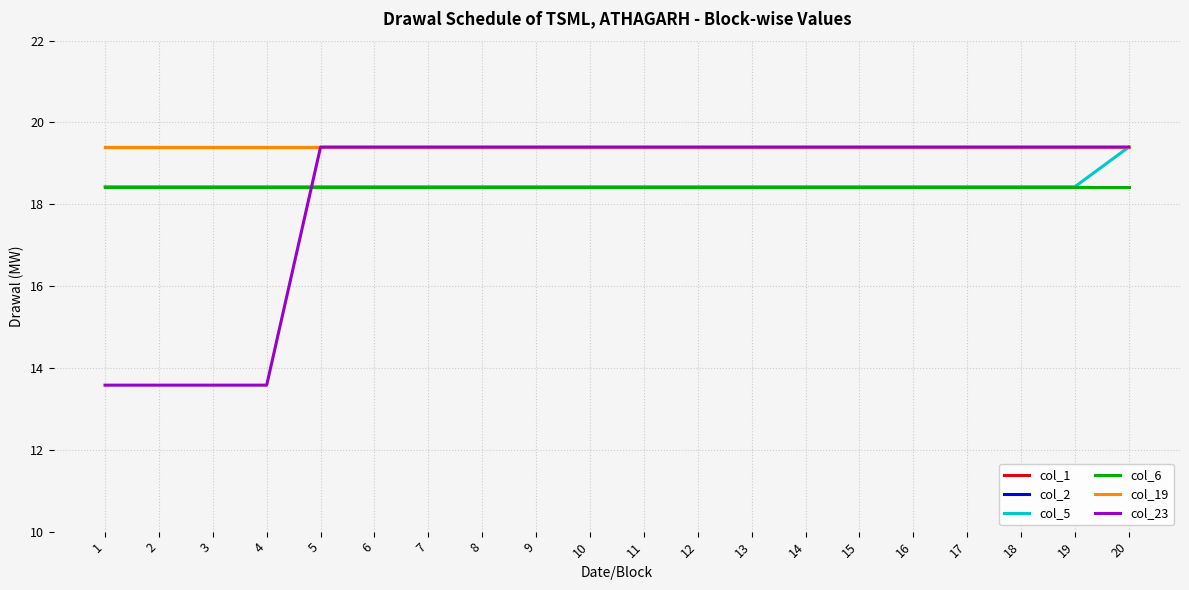

Does the chart display data point markers on the line(s)?

No